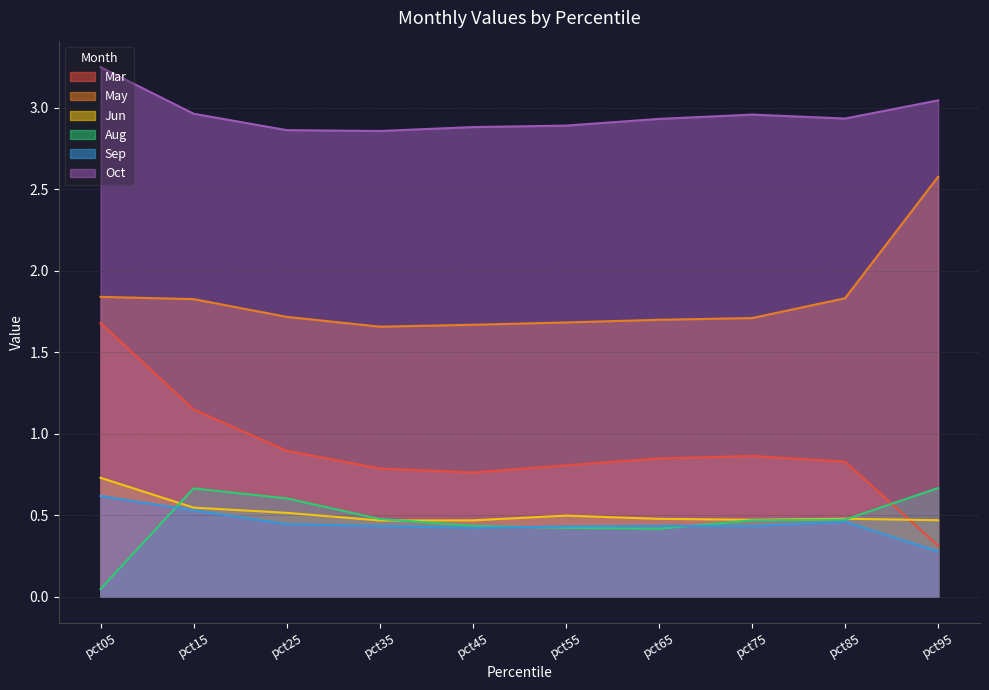

Which series has the largest total across all categories?

Oct